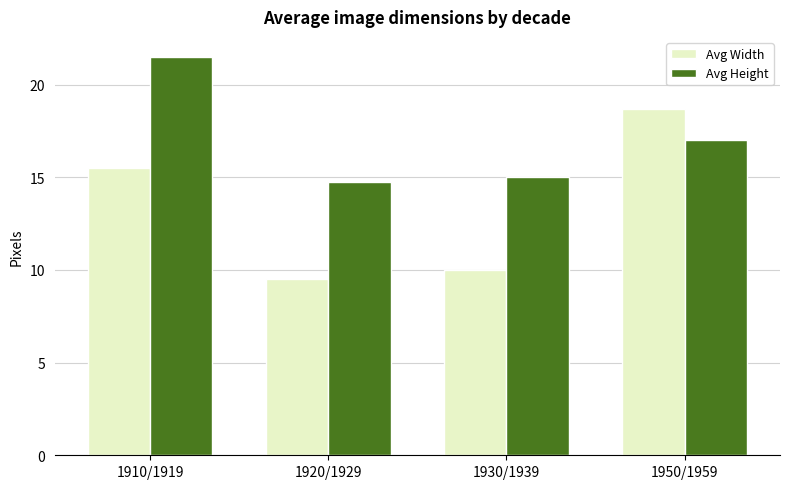

Reading left to right, list all the values displayed in this chart.

Avg Width: 1910/1919=15.5	1920/1929=9.5	1930/1939=10.0	1950/1959=18.7
Avg Height: 1910/1919=21.5	1920/1929=14.8	1930/1939=15.0	1950/1959=17.0